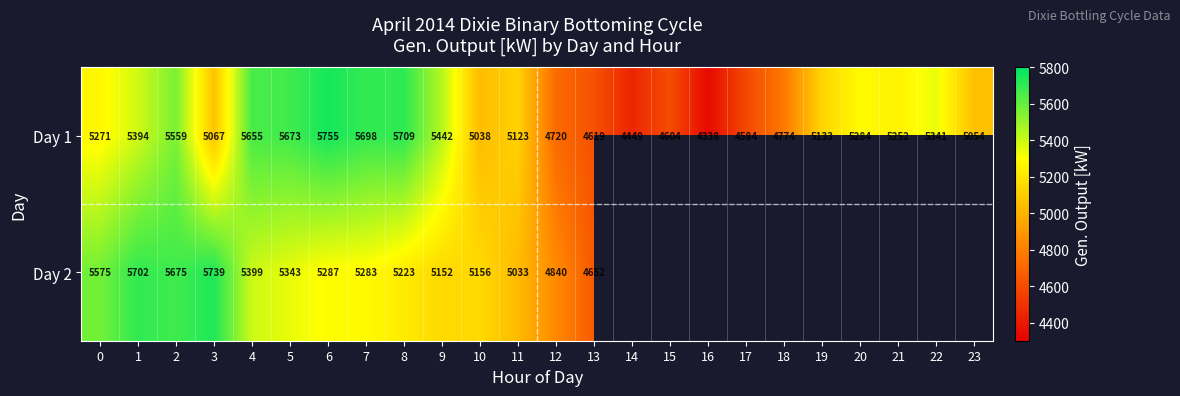

At which category is the sum across all series the highest?

2